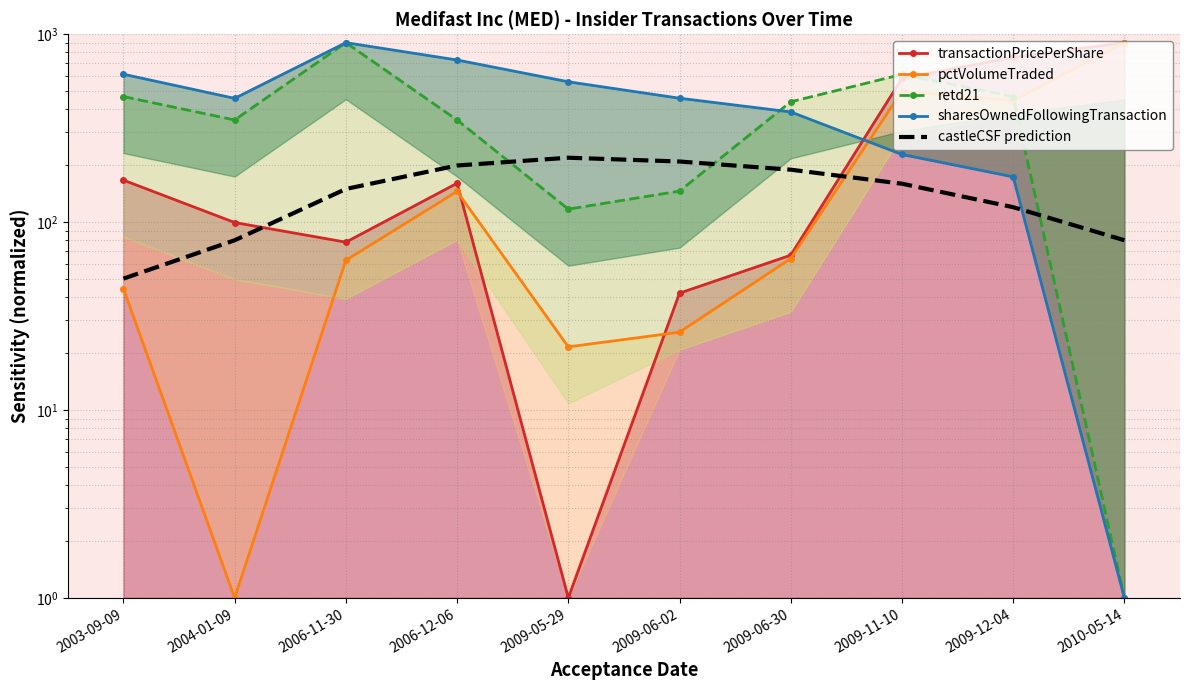

How many data points in transactionPricePerShare are above 160?

5